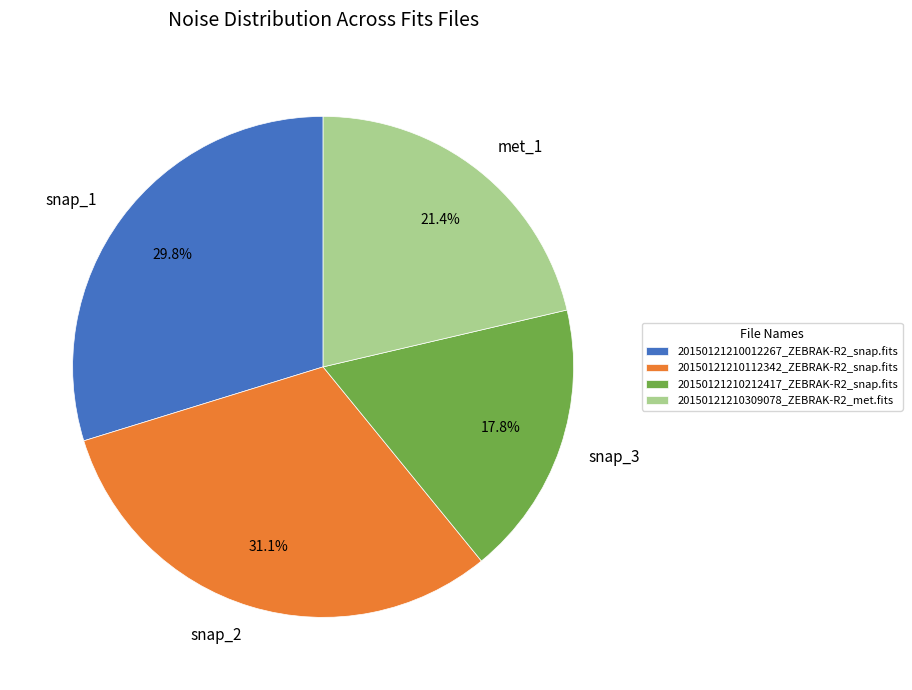

Which has a higher value, 20150121210309078_ZEBRAK-R2_met.fits or 20150121210012267_ZEBRAK-R2_snap.fits?

20150121210012267_ZEBRAK-R2_snap.fits